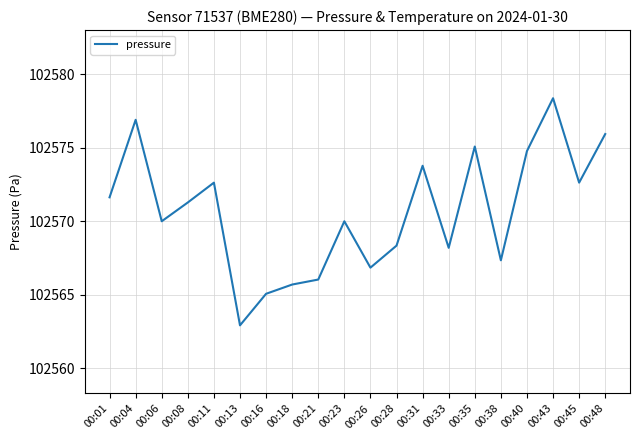

What is the change in value from 00:13 to 00:33?

+5.3